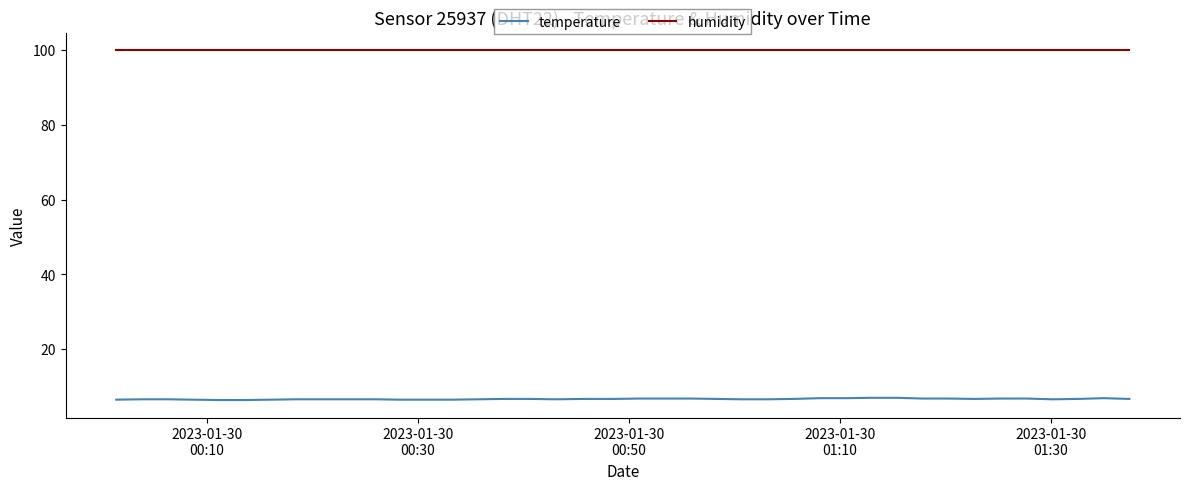

List the series in order of their overall mean, lowest first.

temperature, humidity